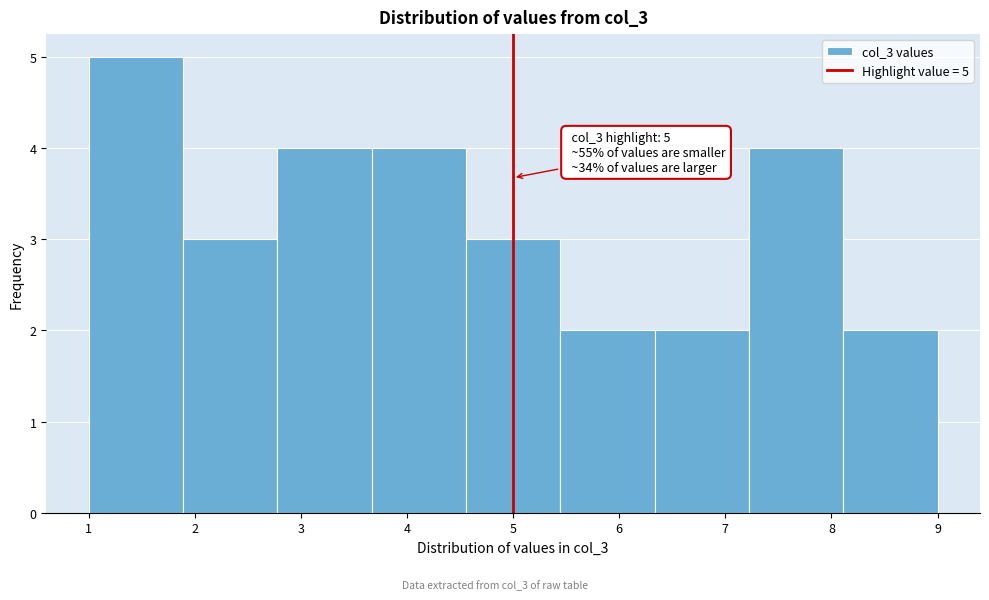

Over which range of the x-axis is the bar tallest?

1.0 to 1.9